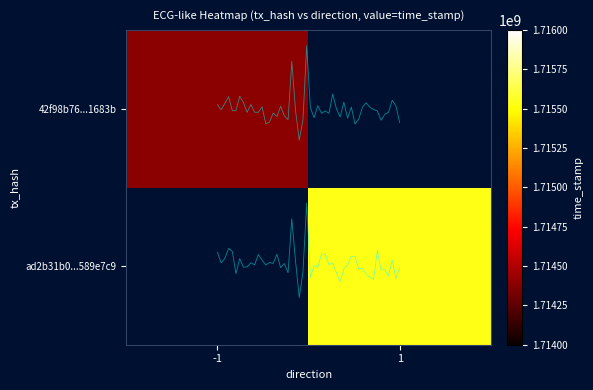

The value of 42f98b7663eb289f1b10041b3390c18d4d1683b at -1 is 12.8. True or false?

False